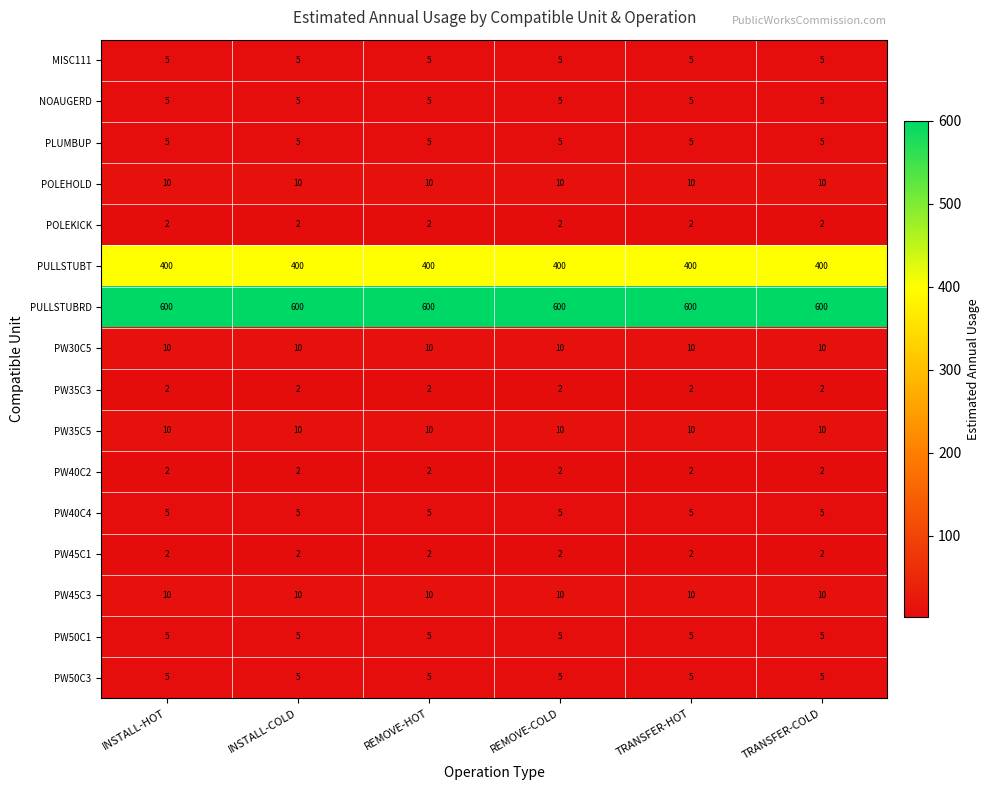

True or false: PW45C3 has a value of 7 at TRANSFER-HOT.

False